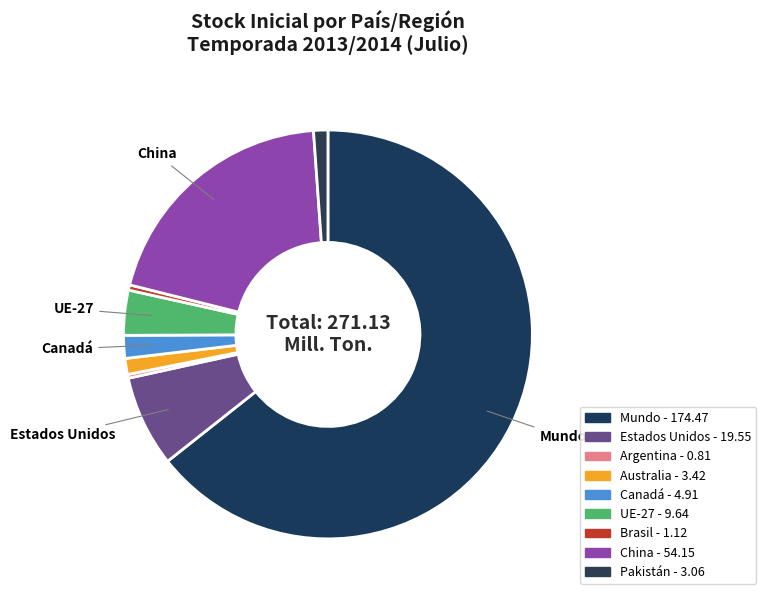

To the nearest percent, what is the difference between the largest and smallest slice percentages?

64%